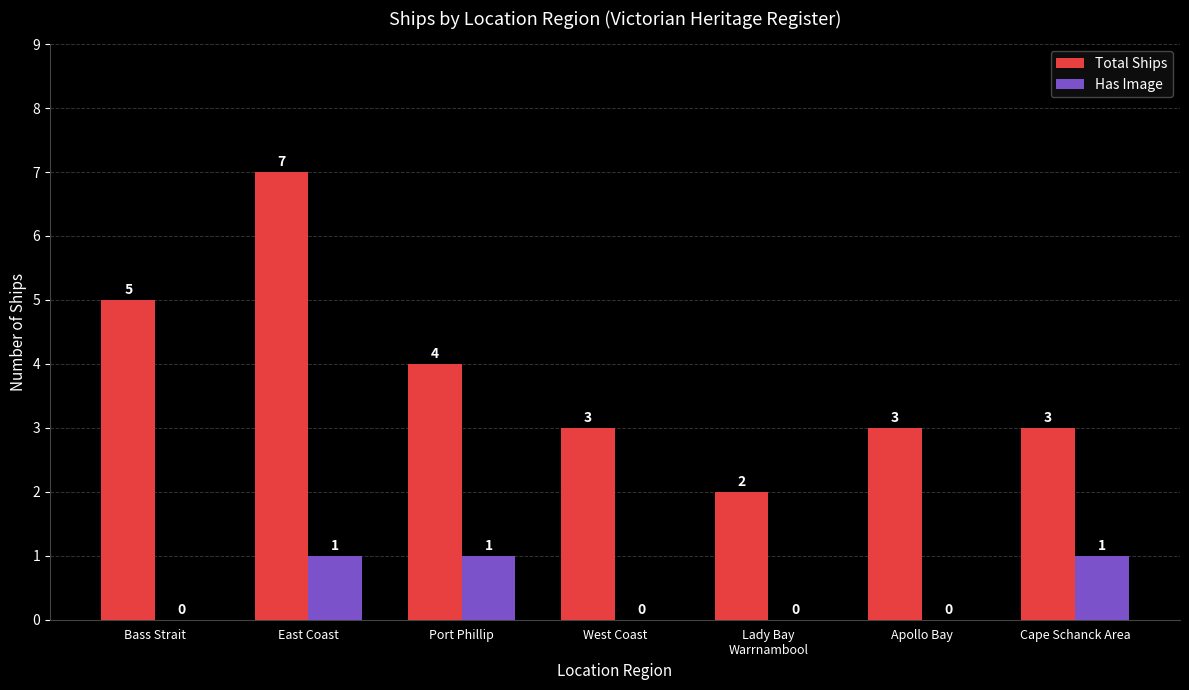

Between Bass Strait and East Coast, which series saw the biggest shift?

Total Ships